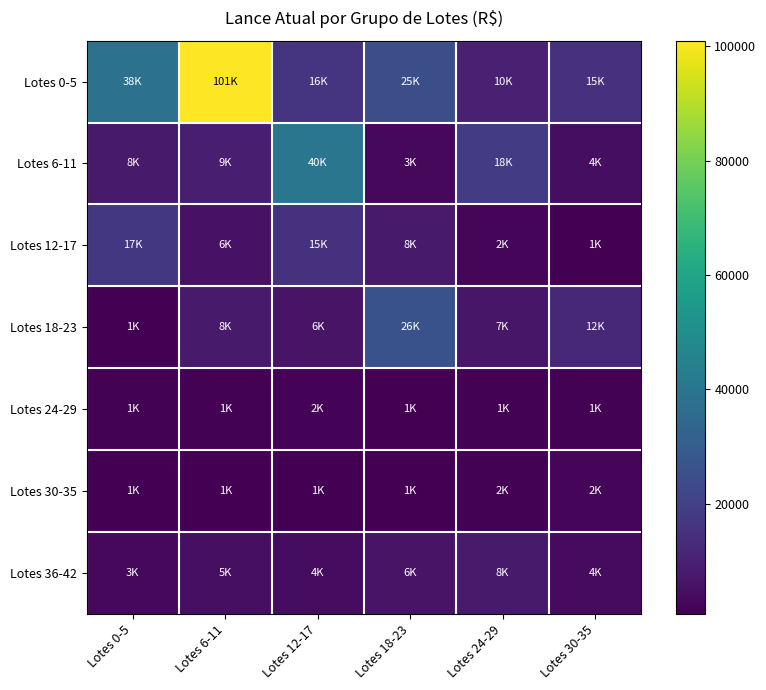

At how many categories does at least one series exceed 40001?

1